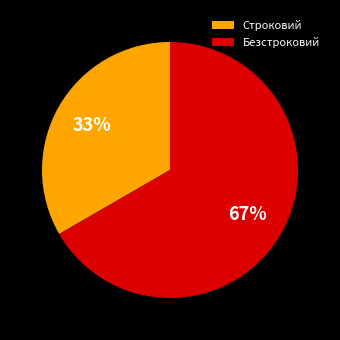

To the nearest percent, what percentage of the pie is Строковий?

33%